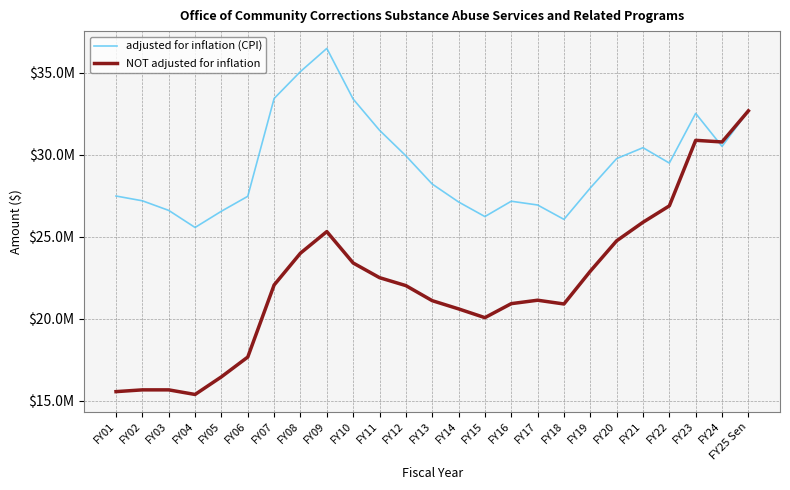

Between which two adjacent categories do adjusted for inflation (CPI) and NOT adjusted for inflation first intersect?

FY23 and FY24